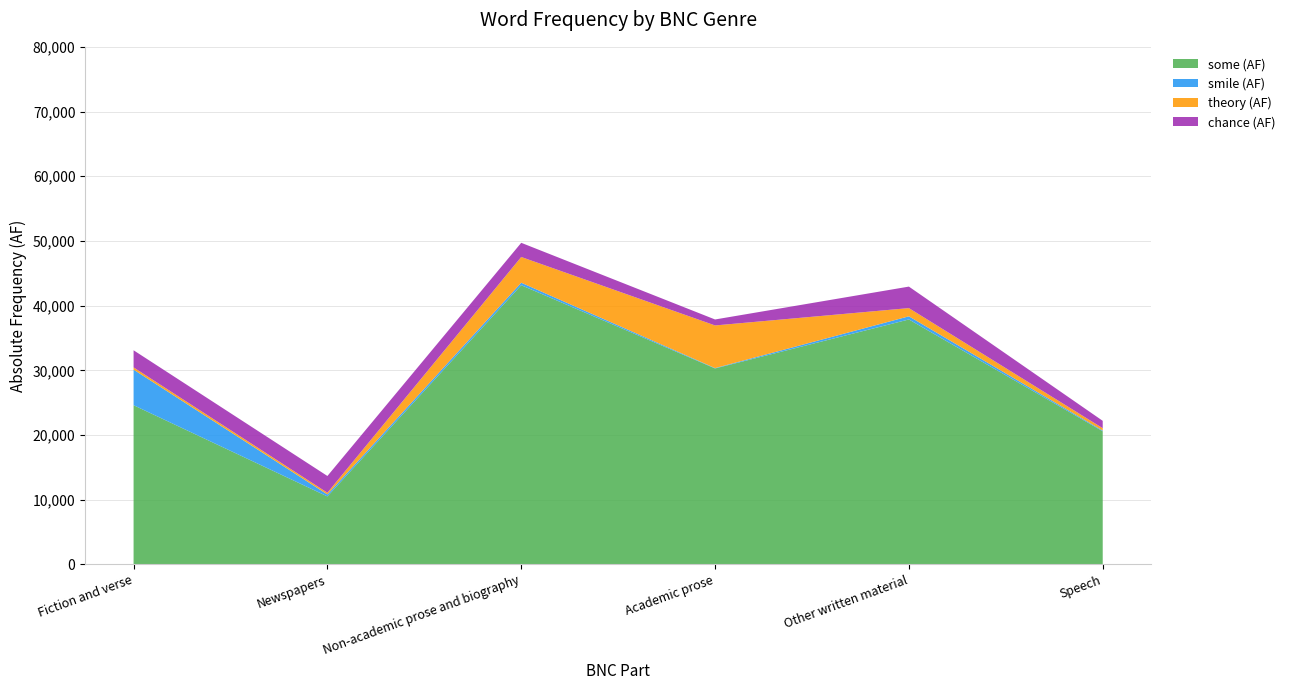

Reading left to right, transcribe all the data shown in this chart.

some (AF): 24616	10520	43161	30297	37867	20589
smile (AF): 5498	304	385	58	488	112
theory (AF): 347	266	3977	6588	1268	363
chance (AF): 2645	2589	2191	923	3323	1138